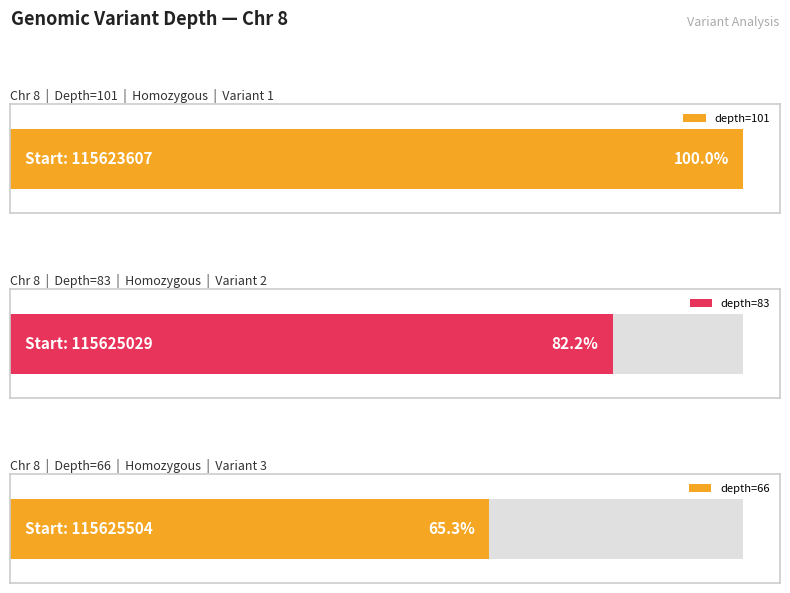

List the labels in order of value, smallest first.

115625504, 115625029, 115623607